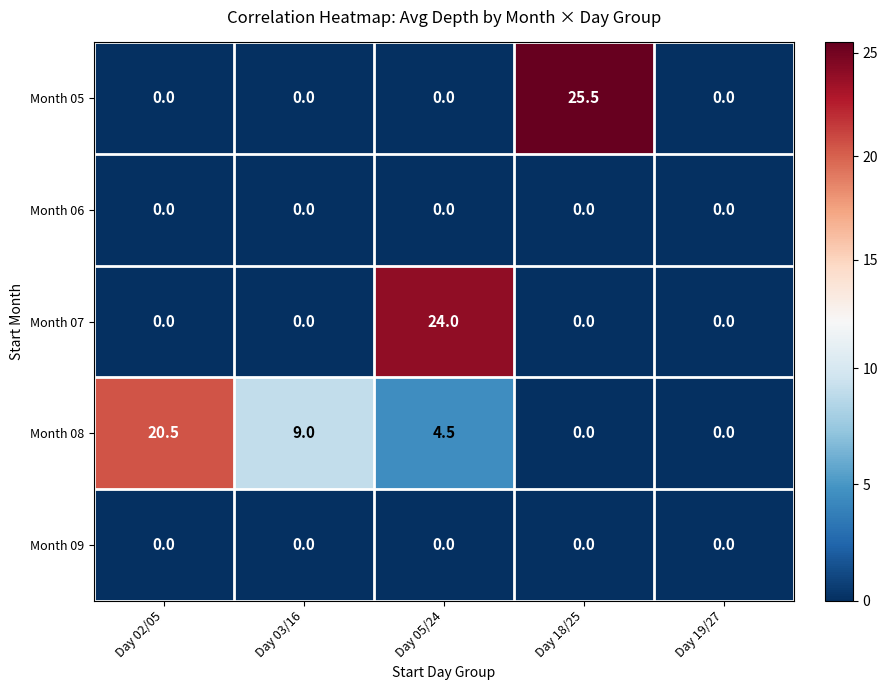

What is the difference between the highest and lowest values at Day 03/16?

9.0